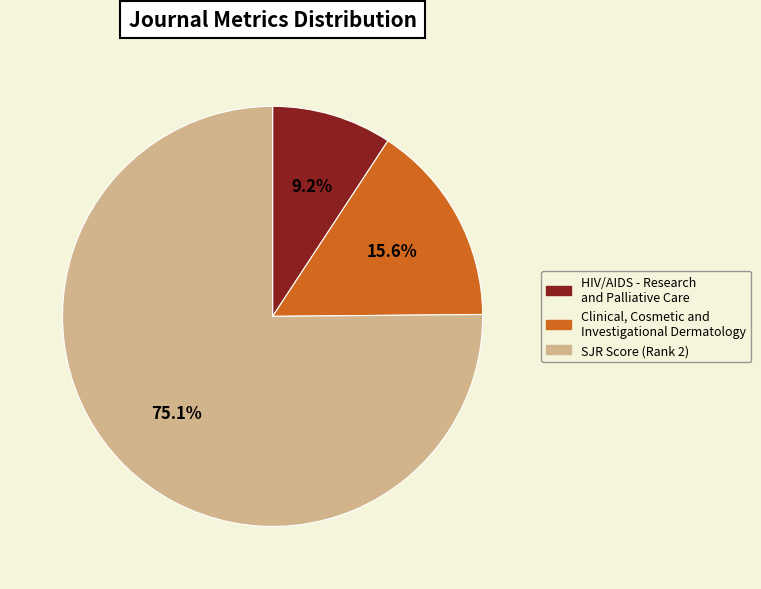

How many segments does this pie chart have?

3